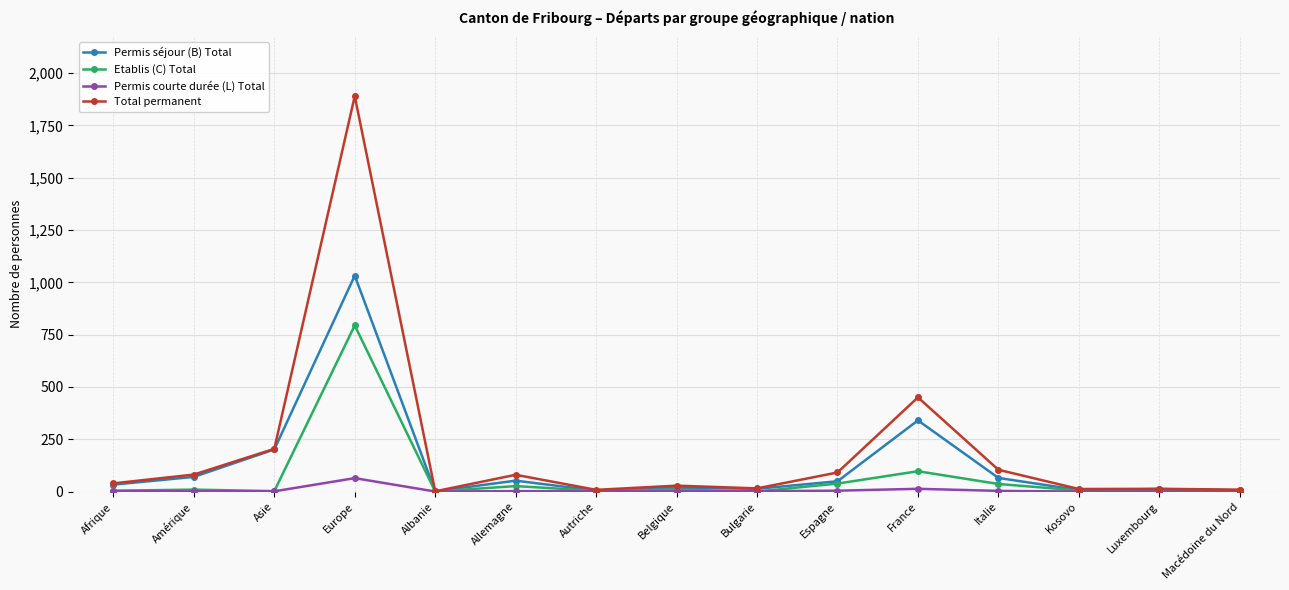

What is the sum of all Total permanent values?

3025